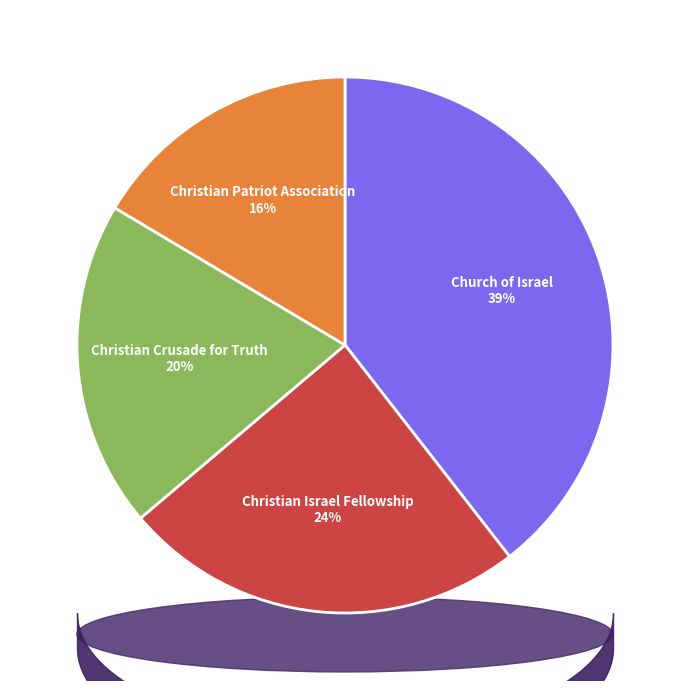

Is there a majority slice in this chart?

No